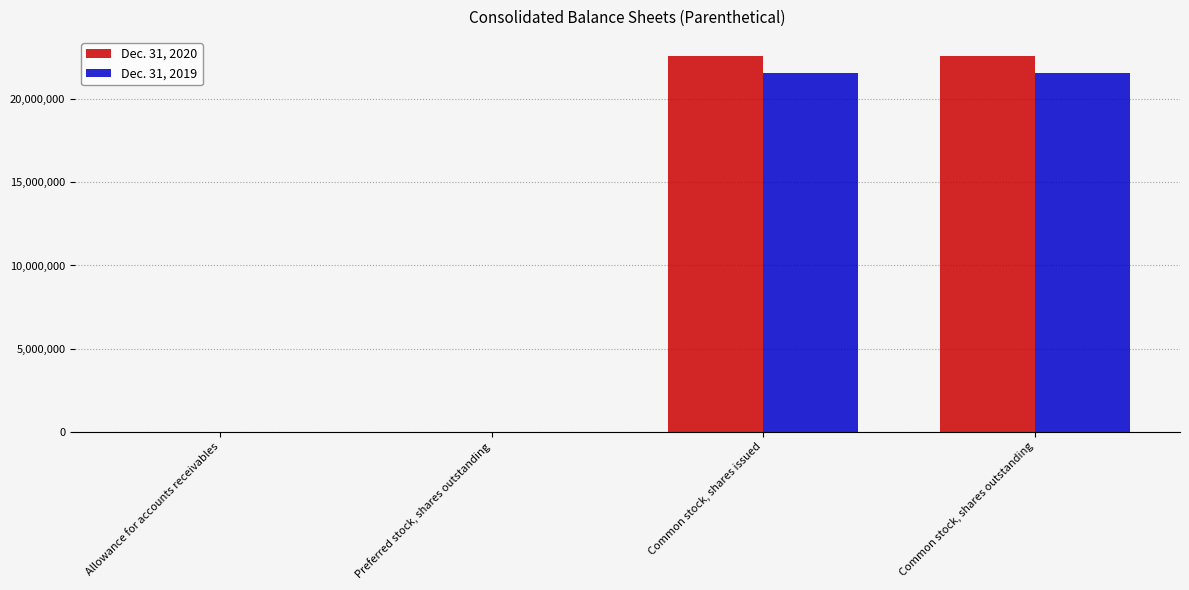

Is it true that Dec. 31, 2019 equals 21587336 at Common stock, shares issued?

True